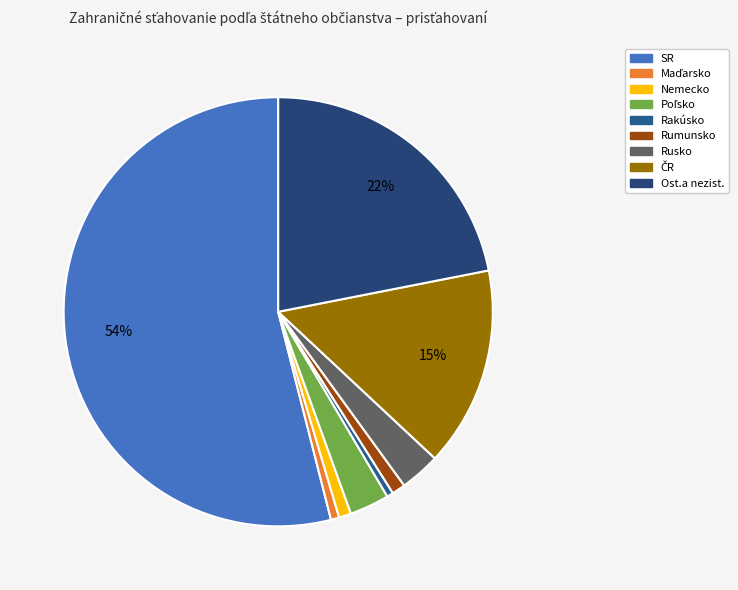

To the nearest percent, what portion does SR represent?

54%